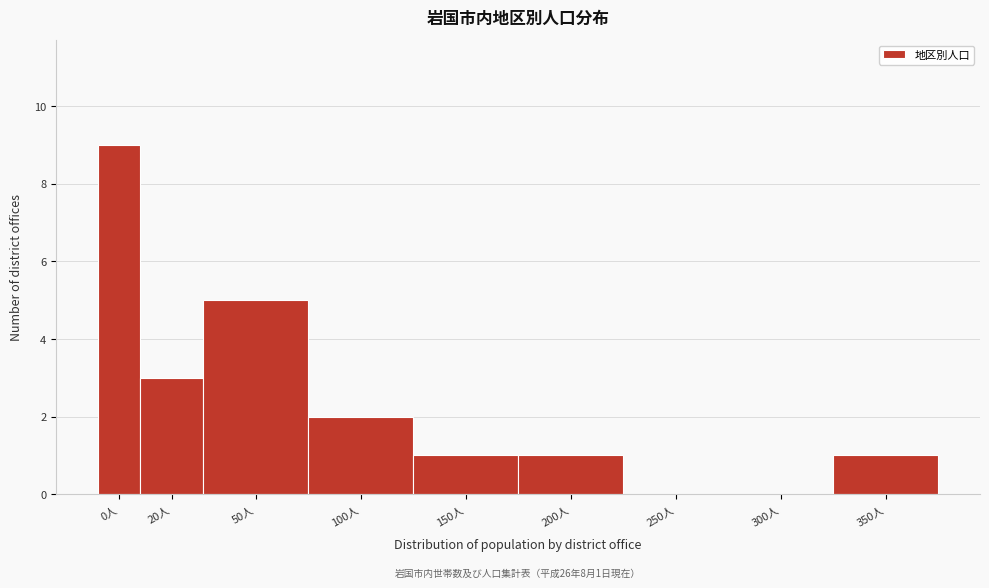

Reading right to left, transcribe all the data shown in this chart.

350人=1	300人=0	250人=0	200人=1	150人=1	100人=2	50人=5	20人=3	0人=9